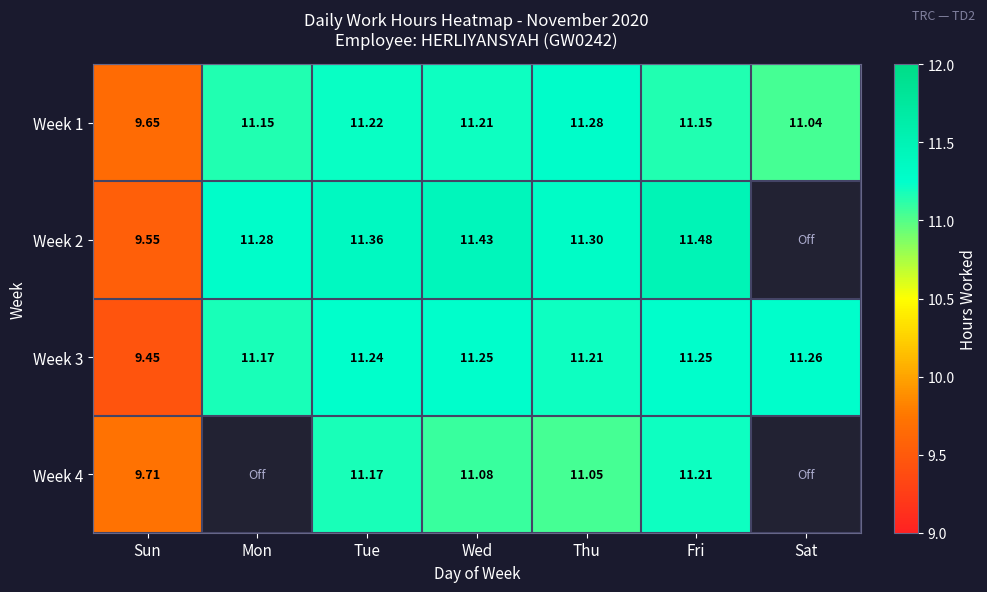

The Week 4 series shows 17.7 at Thu. True or false?

False